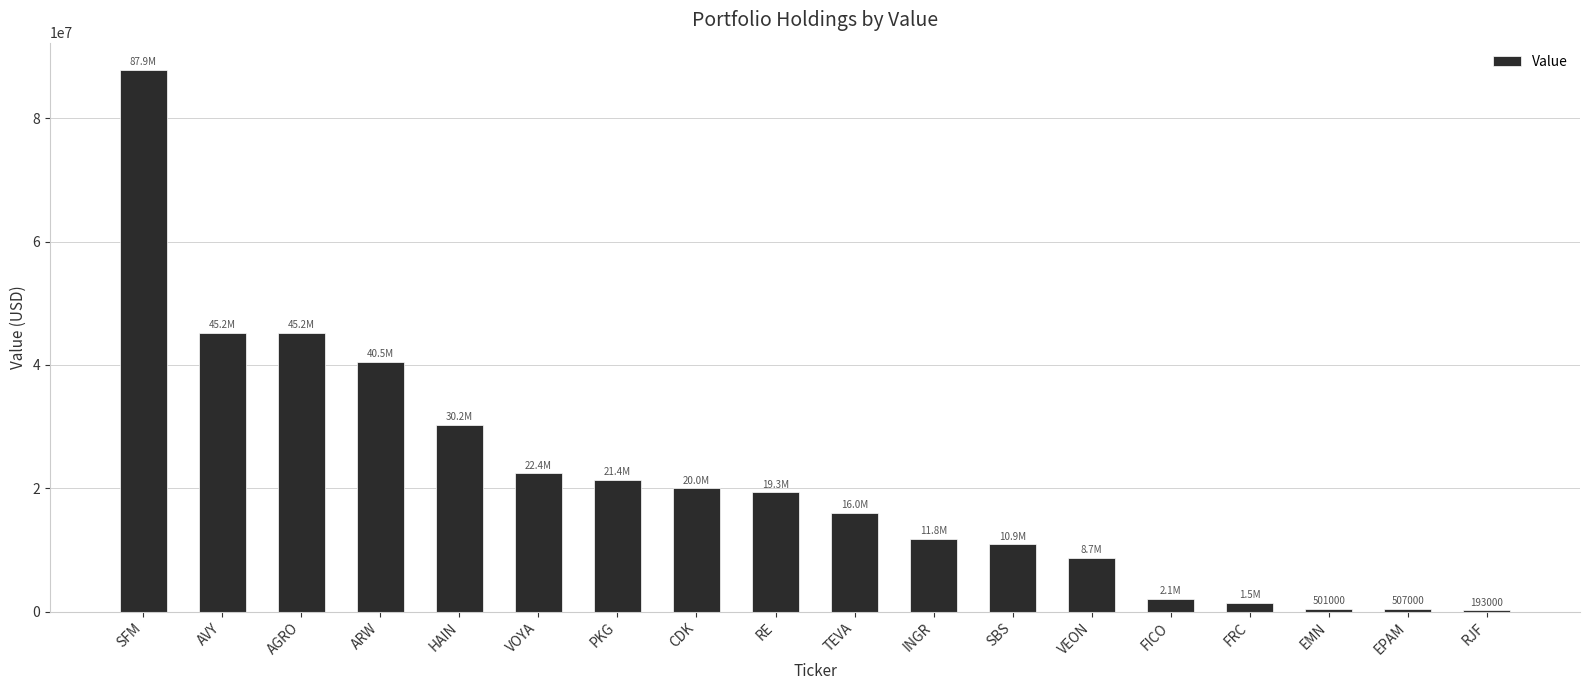

Where does the data first go above 19327000?

SFM